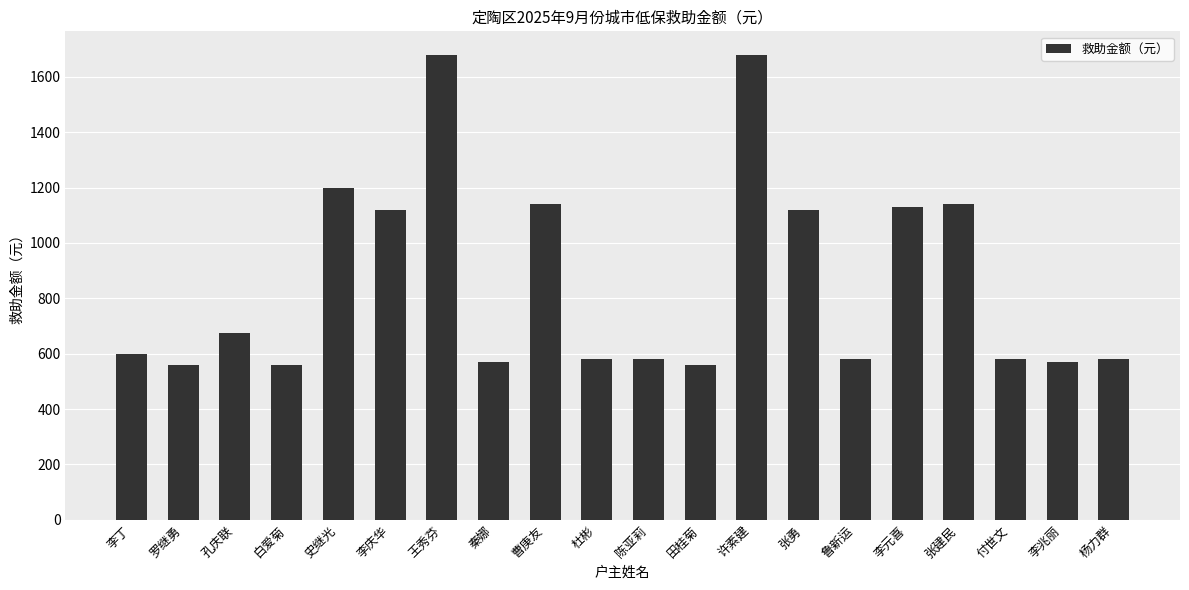

What is the sum of all values?

17204